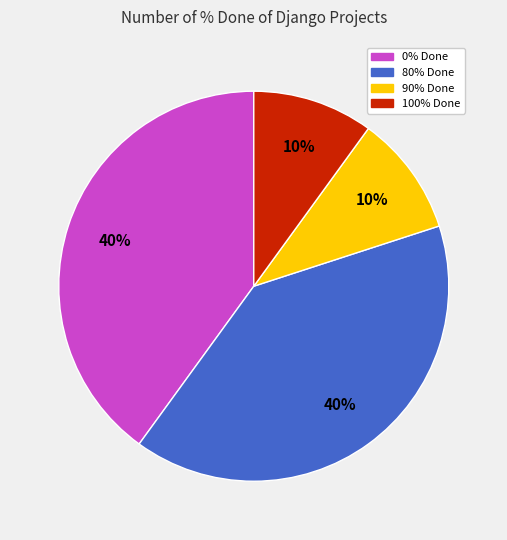

What percentage is the 90% Done slice, to the nearest percent?

10%